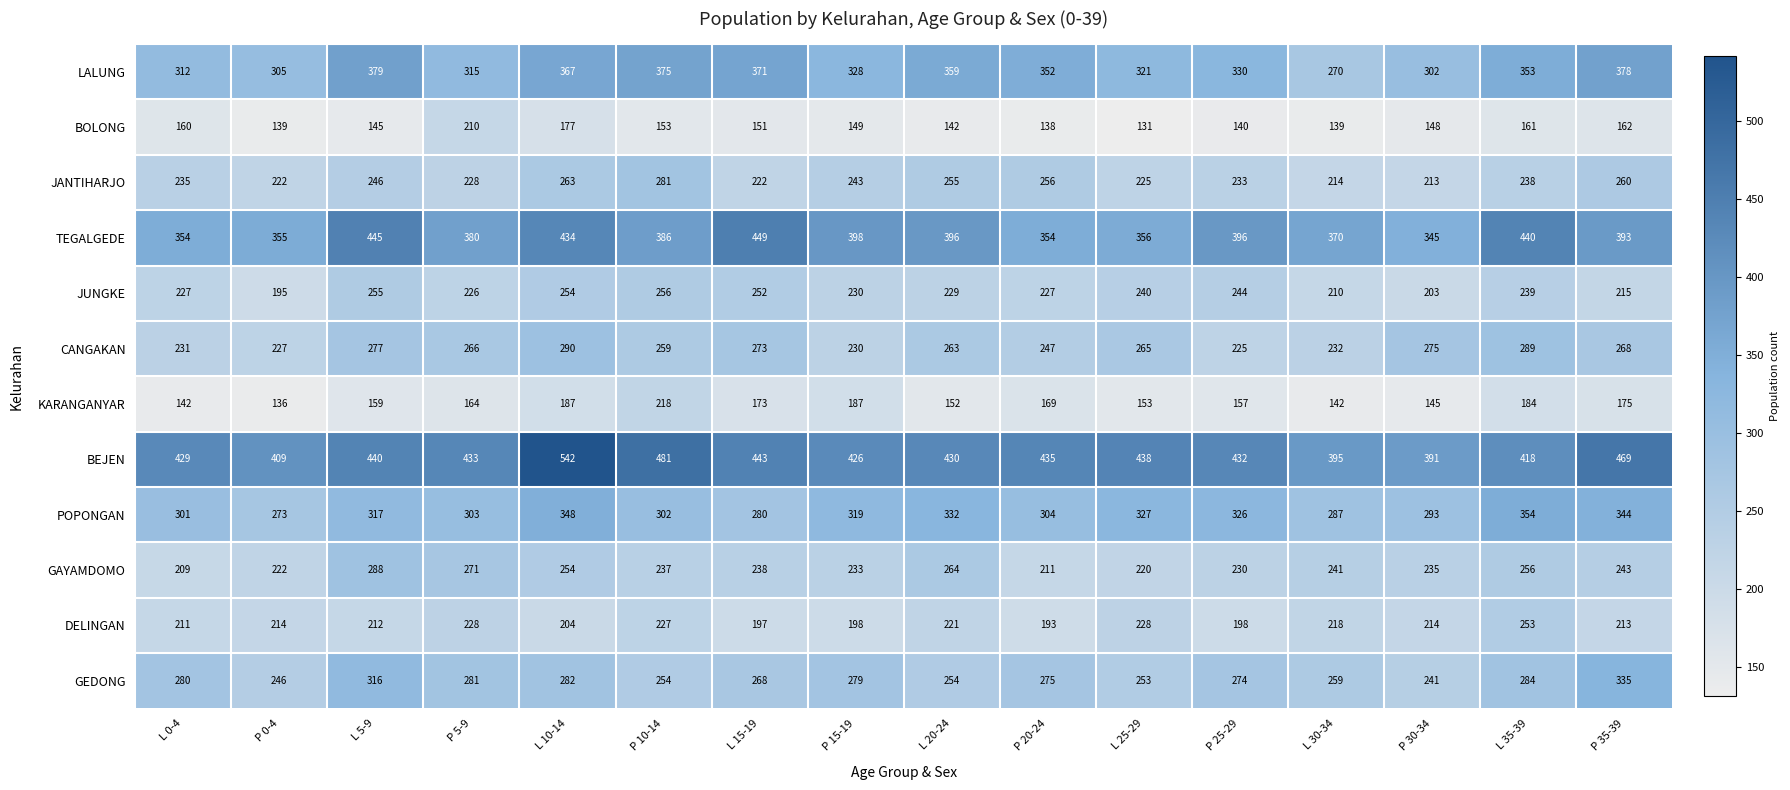

What is the sum of the BOLONG values at L 30-34 and L 35-39?

300